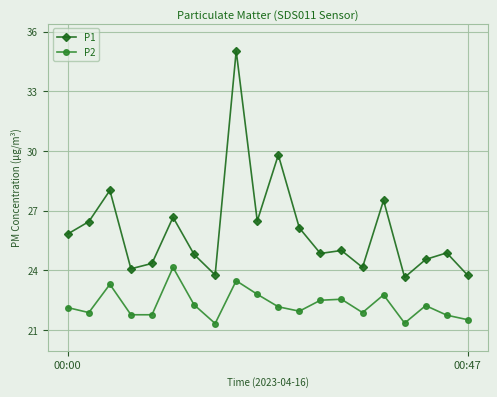

True or false: P2 and P1 cross at least once.

False